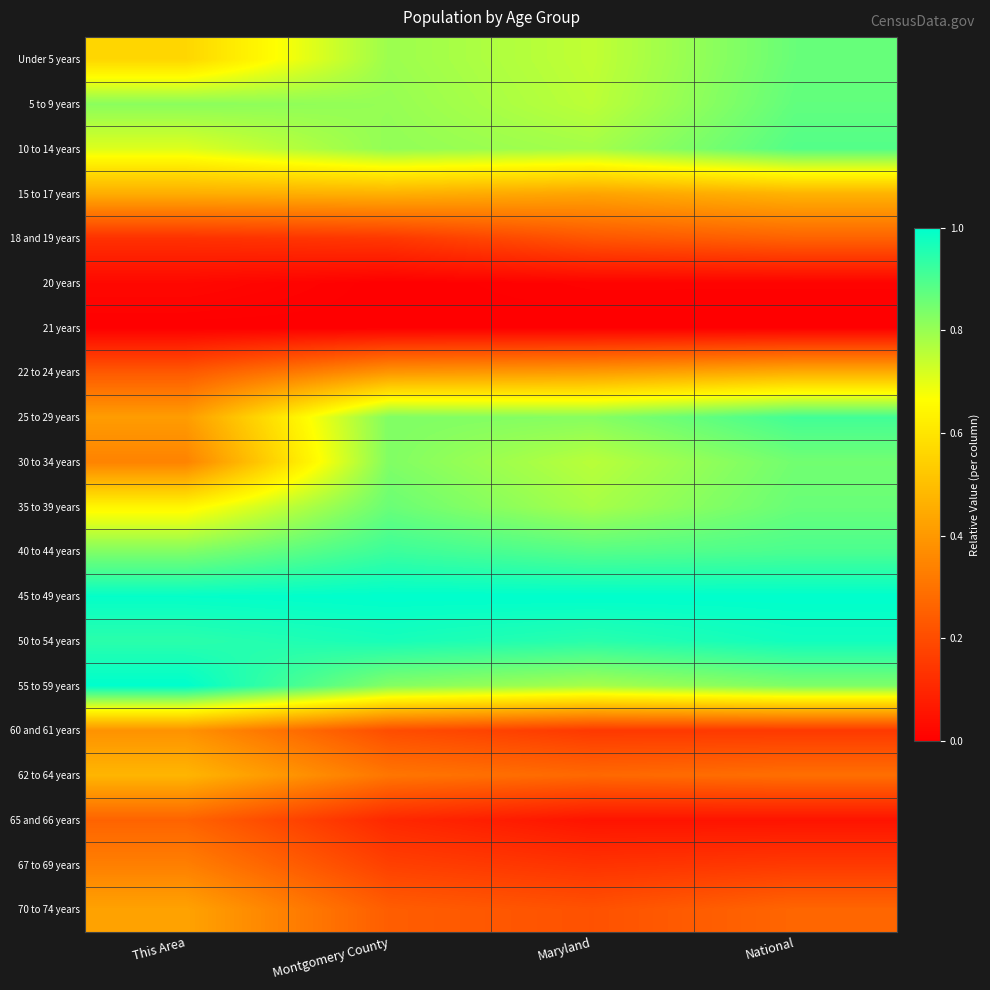

What is the spread (max minus min) of values at This Area?

1.0